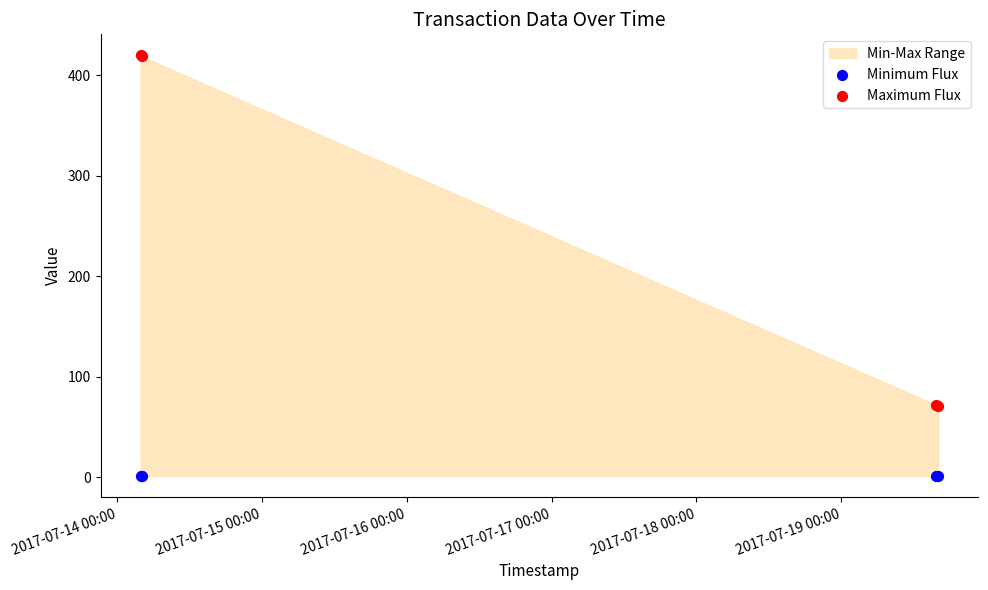

Which series contains the lowest Y value?

Minimum Flux